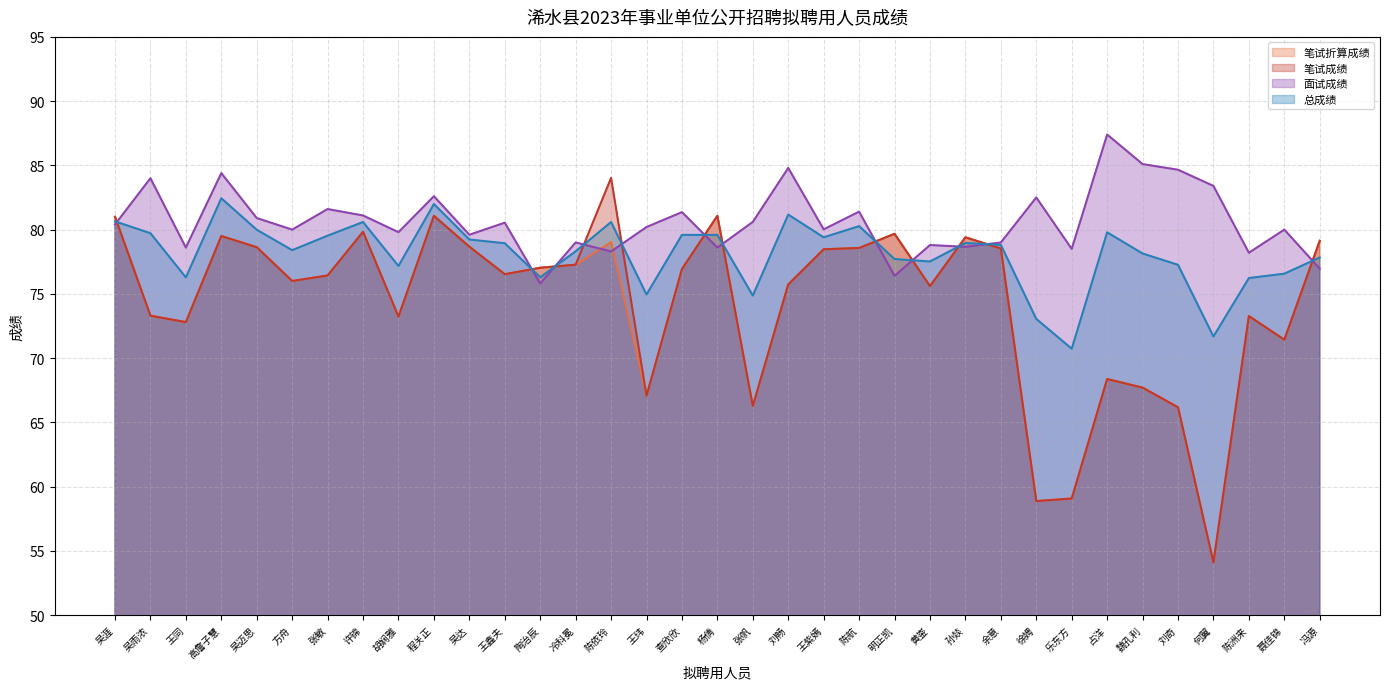

At which label is 笔试成绩 closest to 69?

占洋